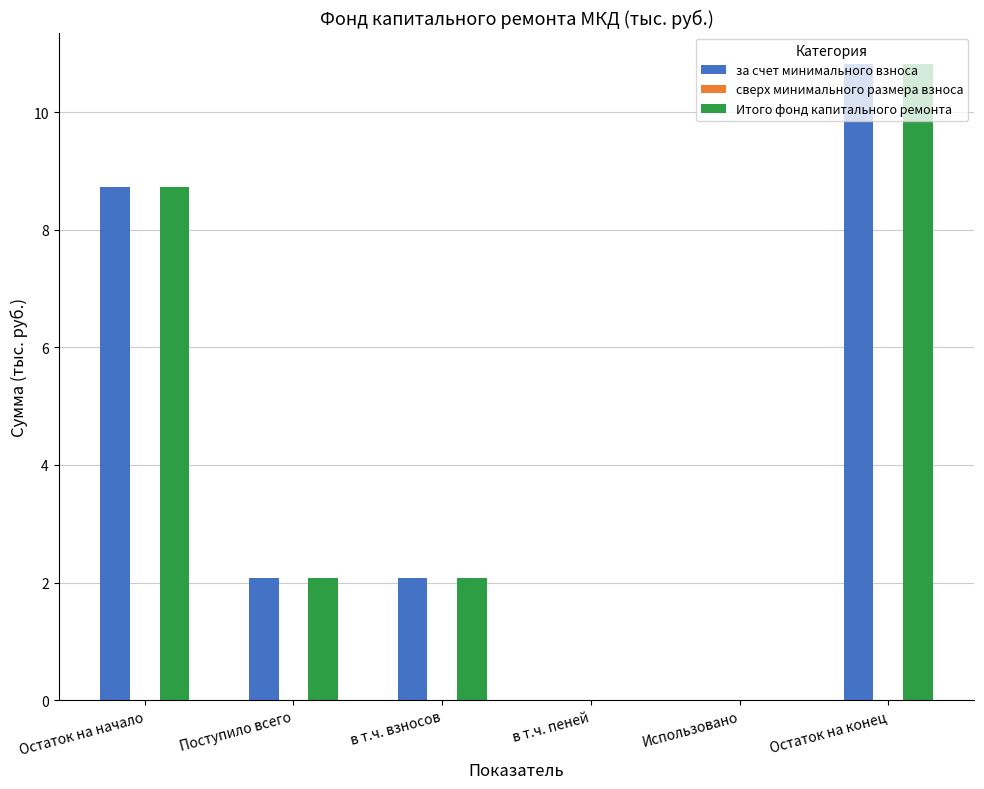

Count the number of categories in the chart.

6